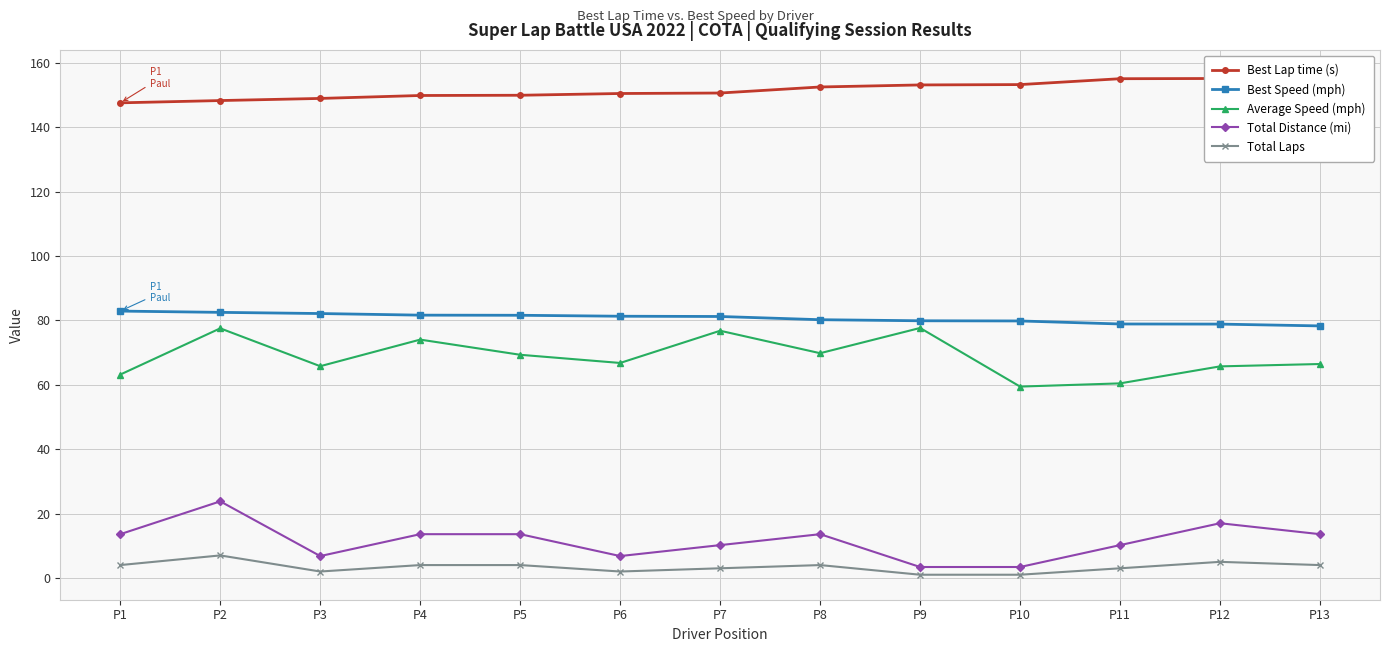

At which category does the chart reach its peak across all series?

P13